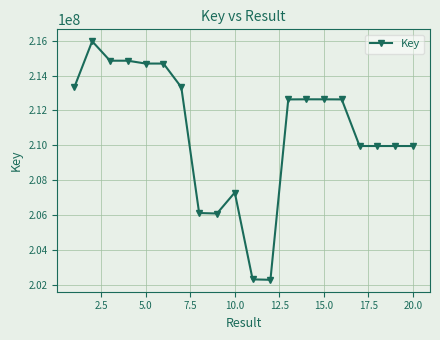

What is the difference between the second highest and second lowest values?

12551891